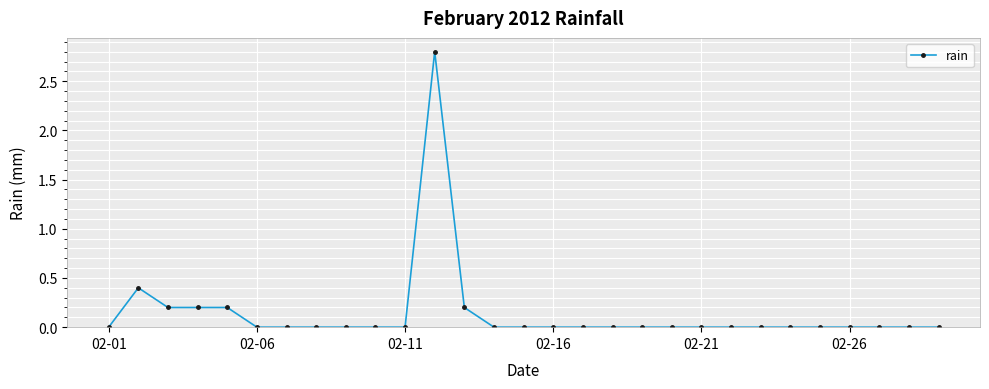

Reading left to right, transcribe all the data shown in this chart.

0.0	0.4	0.2	0.2	0.2	0.0	0.0	0.0	0.0	0.0	0.0	2.8	0.2	0.0	0.0	0.0	0.0	0.0	0.0	0.0	0.0	0.0	0.0	0.0	0.0	0.0	0.0	0.0	0.0